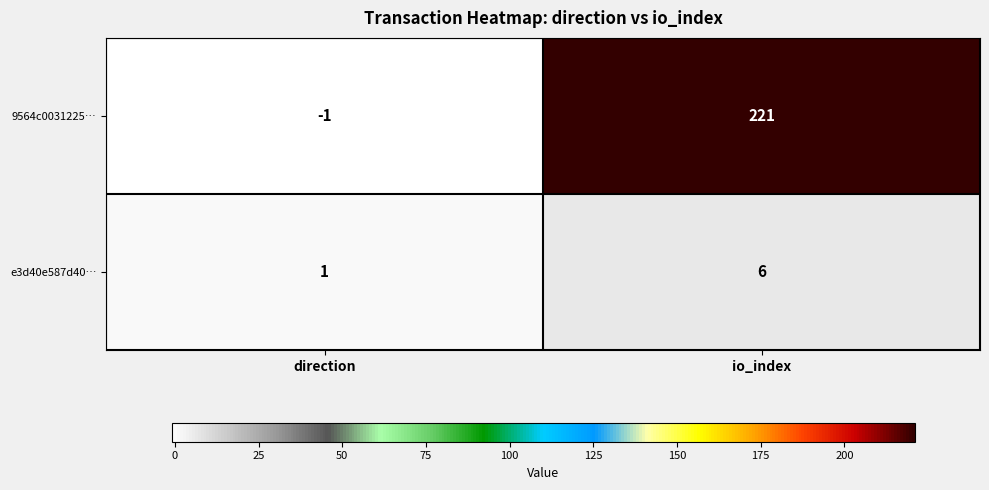

What is the difference between the highest and lowest values at io_index?

215